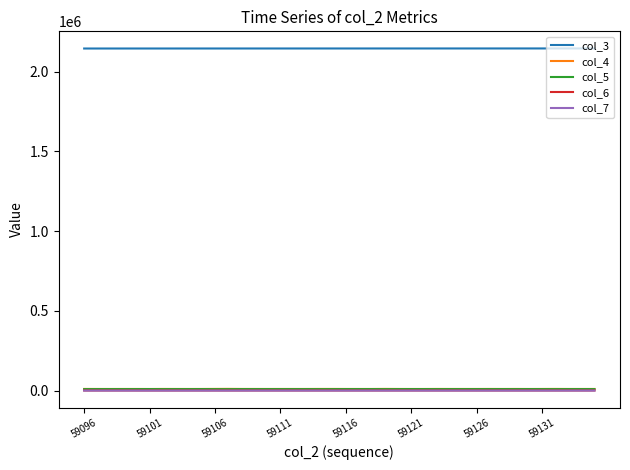

True or false: col_3 and col_7 cross at least once.

False